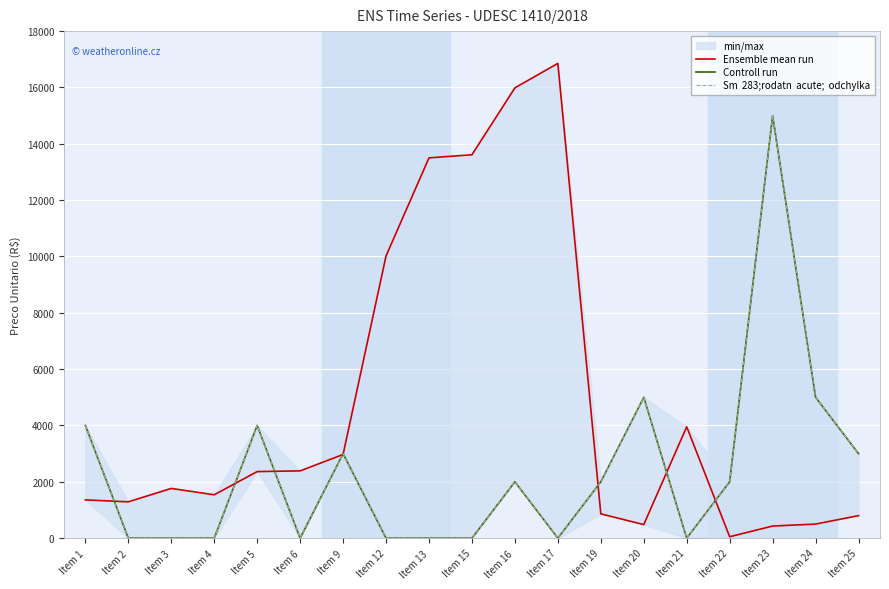

Reading left to right, what are all the values shown in this chart?

Ensemble mean run: 1359.1	1290.5	1765.9	1540.0	2363.6	2388.9	2970.6	10017.6	13500.0	13611.0	15985.9	16854.5	863.6	481.9	3953.7	51.1	430.0	500.0	800.0
Controll run: 4000.0	0.0	0.0	0.0	4000.0	0.0	3000.0	0.0	0.0	0.0	2000.0	0.0	2000.0	5000.0	0.0	2000.0	15000.0	5000.0	3000.0
Sm  283;rodatn  acute;  odchylka: 4000.0	0.0	0.0	0.0	4000.0	0.0	3000.0	0.0	0.0	0.0	2000.0	0.0	2000.0	5000.0	0.0	2000.0	15000.0	5000.0	3000.0